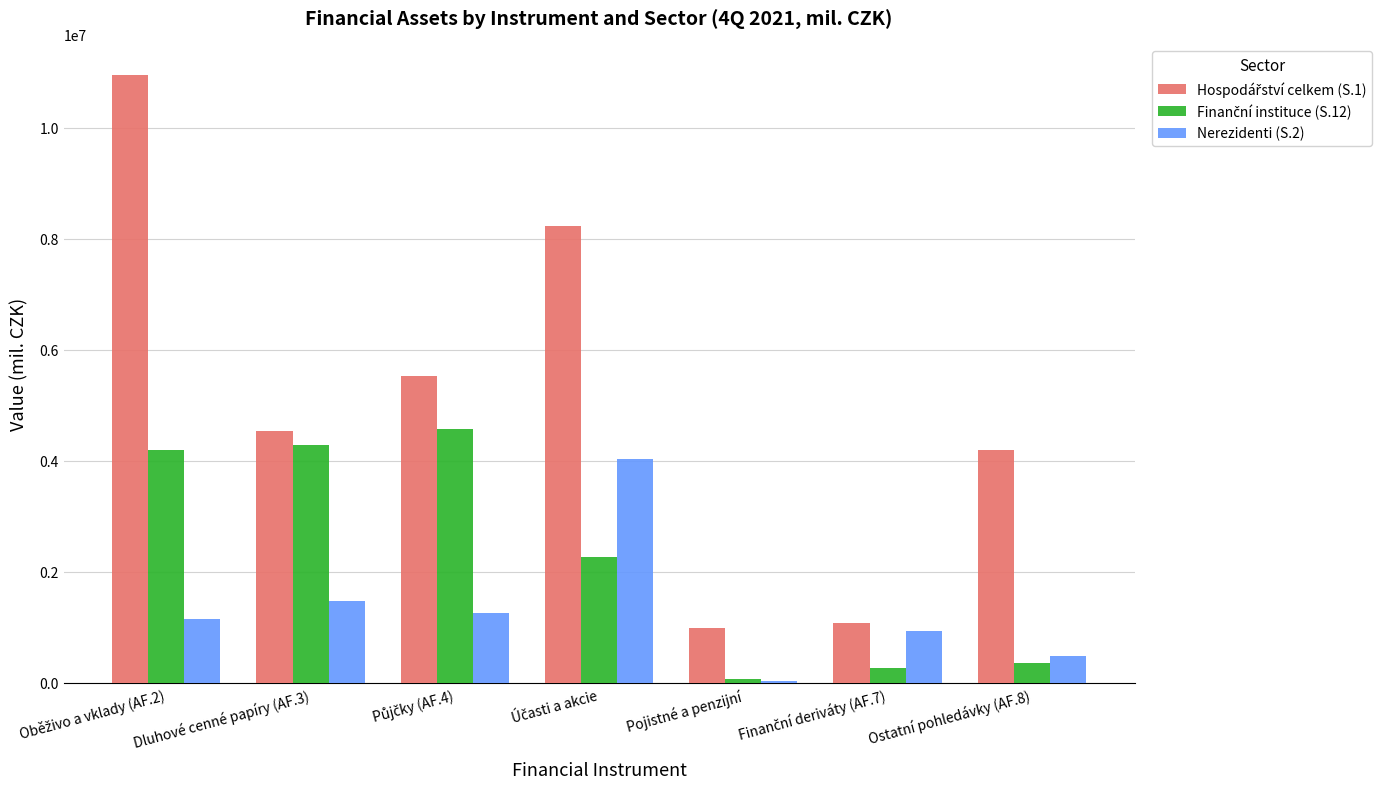

What is the greatest value displayed?

10951016